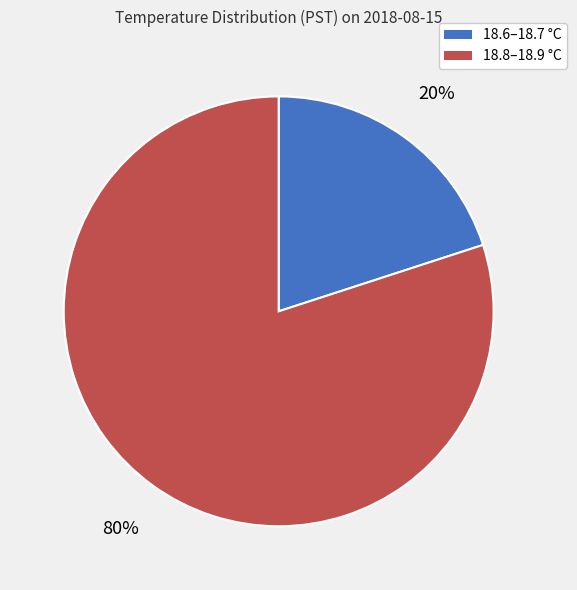

To the nearest percent, what is the average slice percentage?

50%